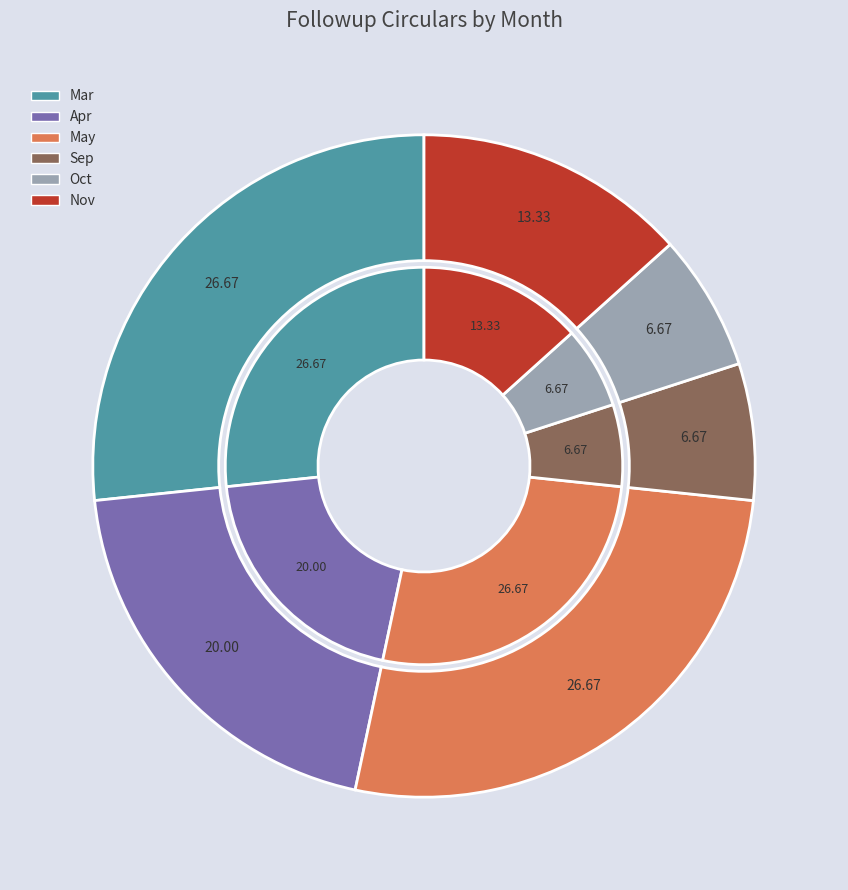

To the nearest percent, what is the difference between the largest and smallest slice percentages?

20%